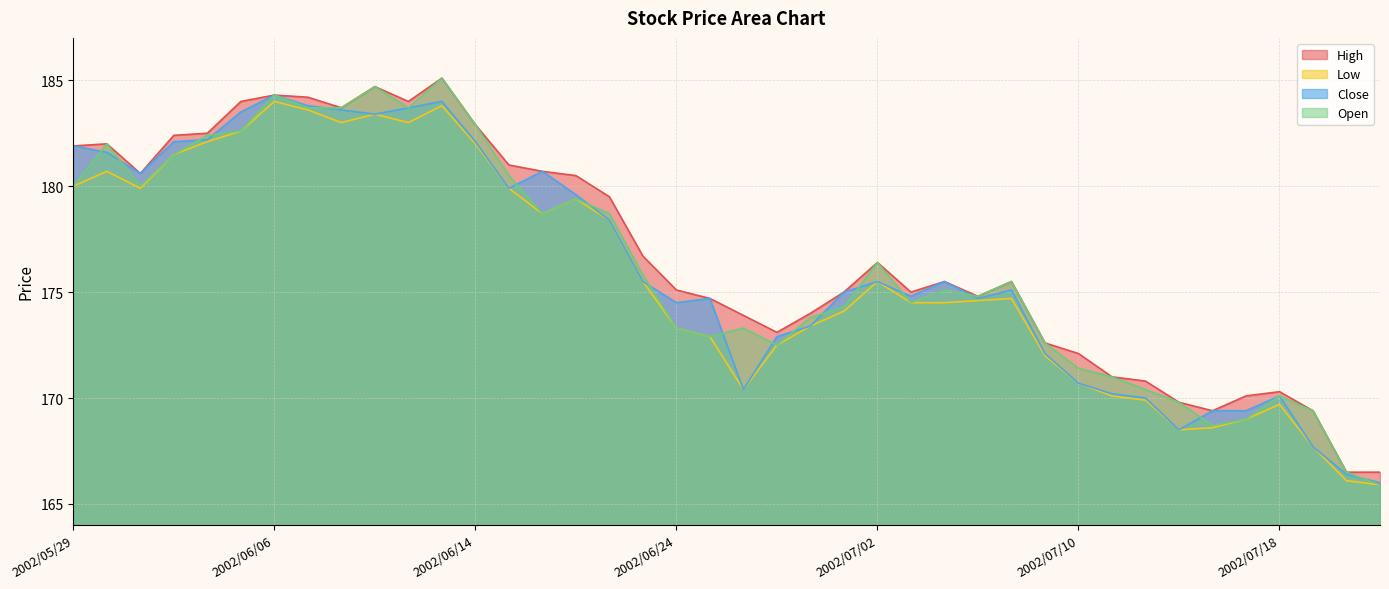

Is it true that Close equals 173.4 at 2002/06/28?

True